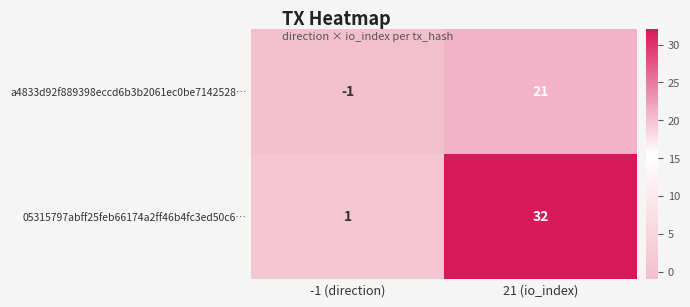

What is the total value across all series at 21 (io_index)?

53